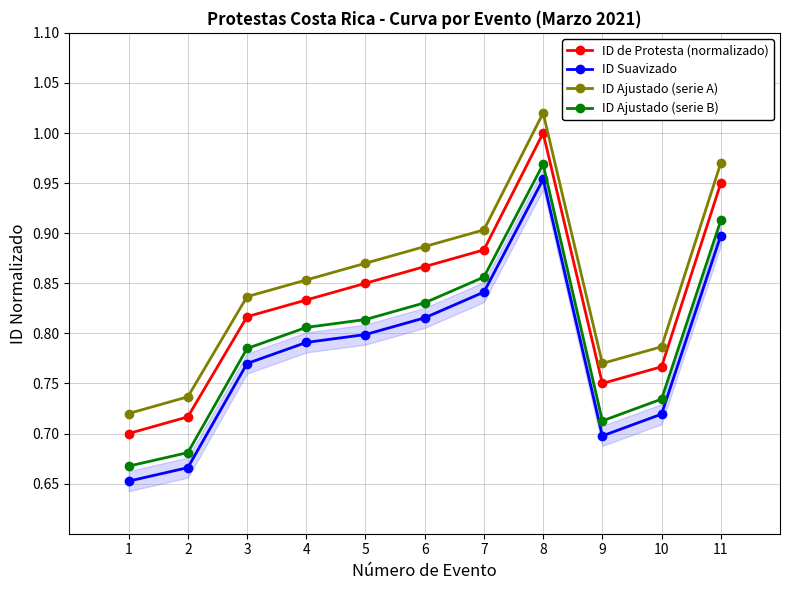

What is the approximate value of ID Suavizado at 4?

0.8